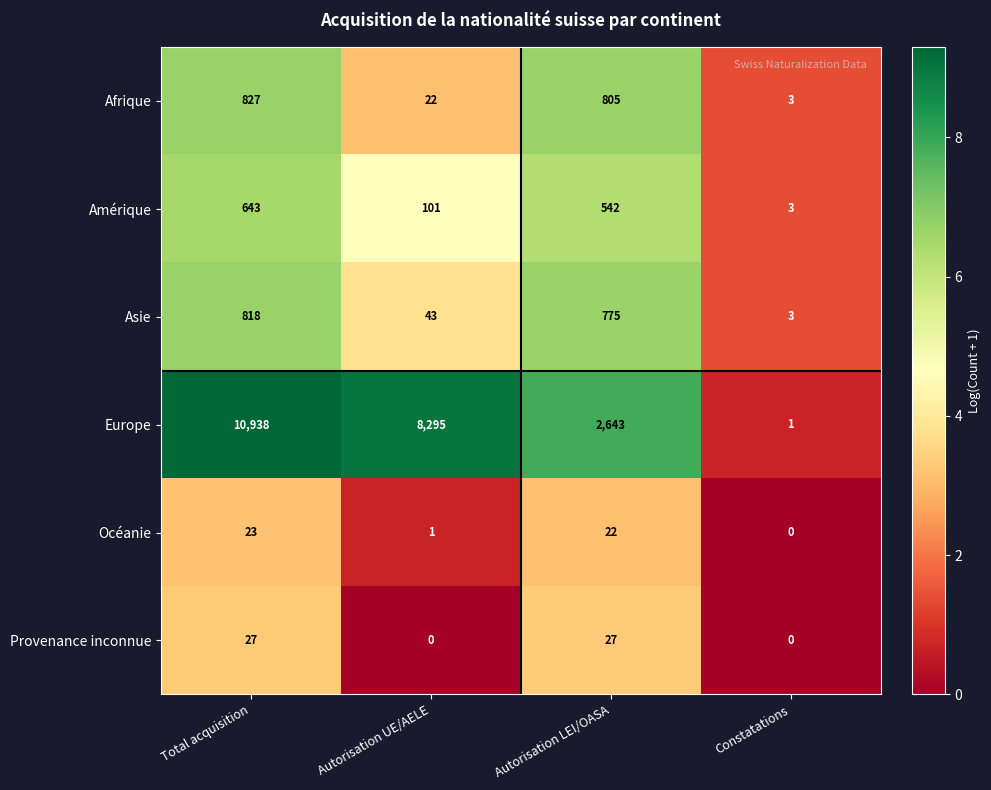

Reading left to right, what are all the values shown in this chart?

Afrique: 827	22	805	3
Amérique: 643	101	542	3
Asie: 818	43	775	3
Europe: 10938	8295	2643	1
Océanie: 23	1	22	0
Provenance inconnue: 27	0	27	0